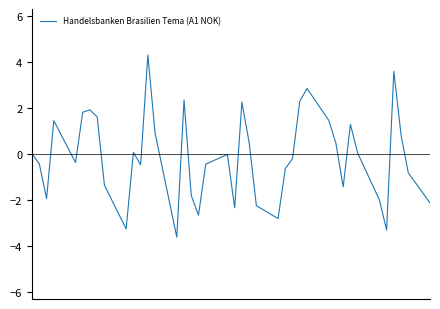

What is the difference between the maximum and minimum values?

7.9